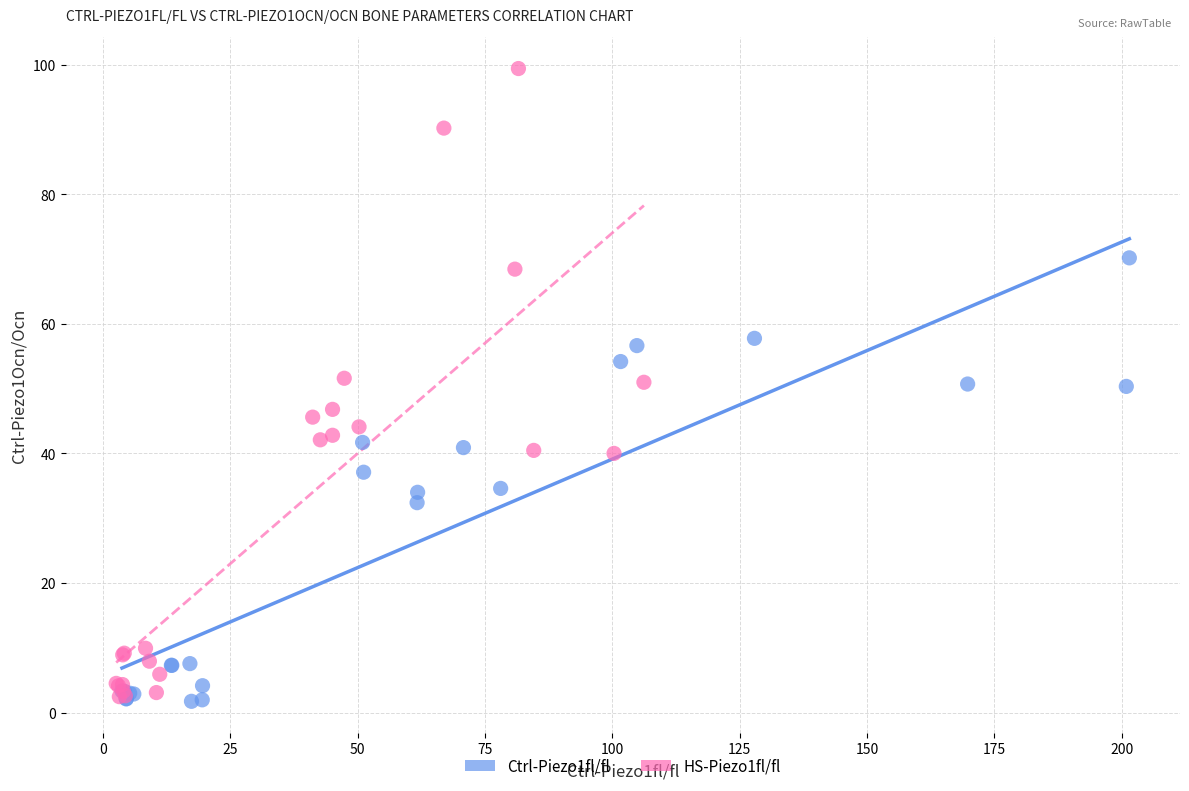

Which series contains the highest Y value?

HS-Piezo1fl/fl